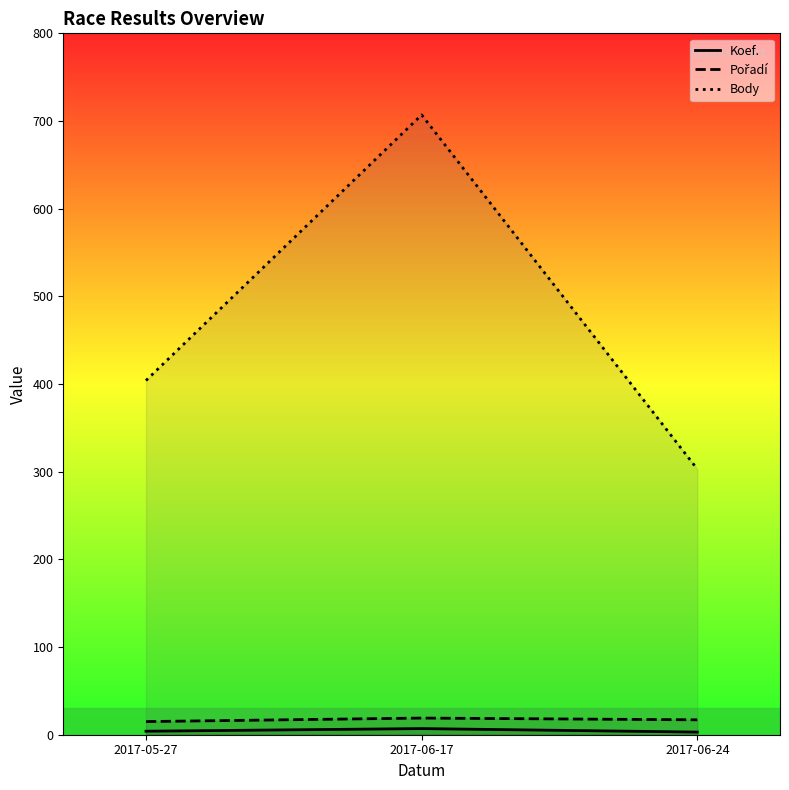

What is the difference between the maximum and minimum values in the Koef. series?

4